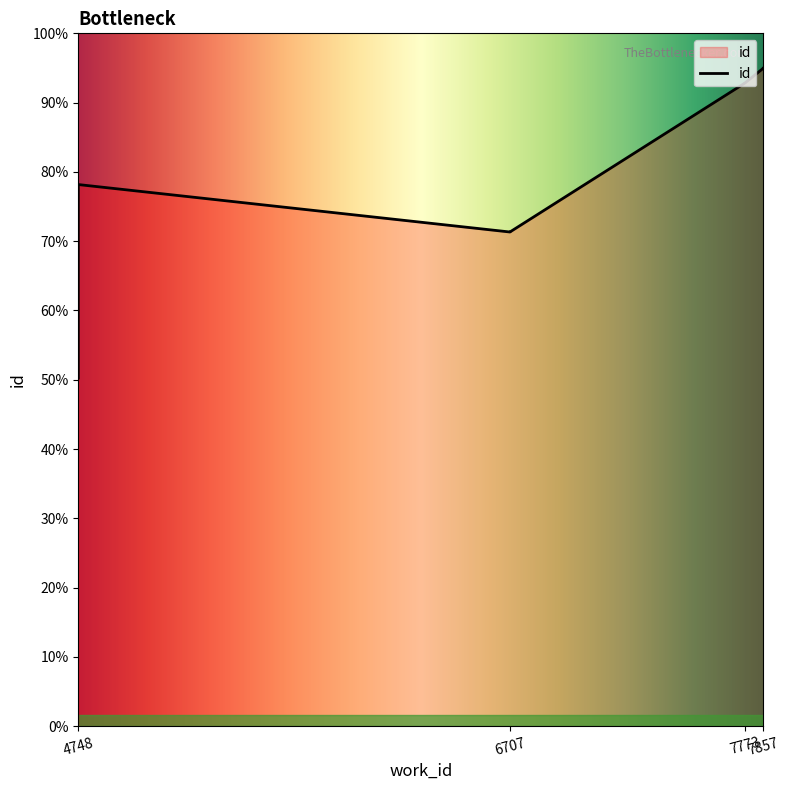

At which category does the chart reach its peak across all series?

7857